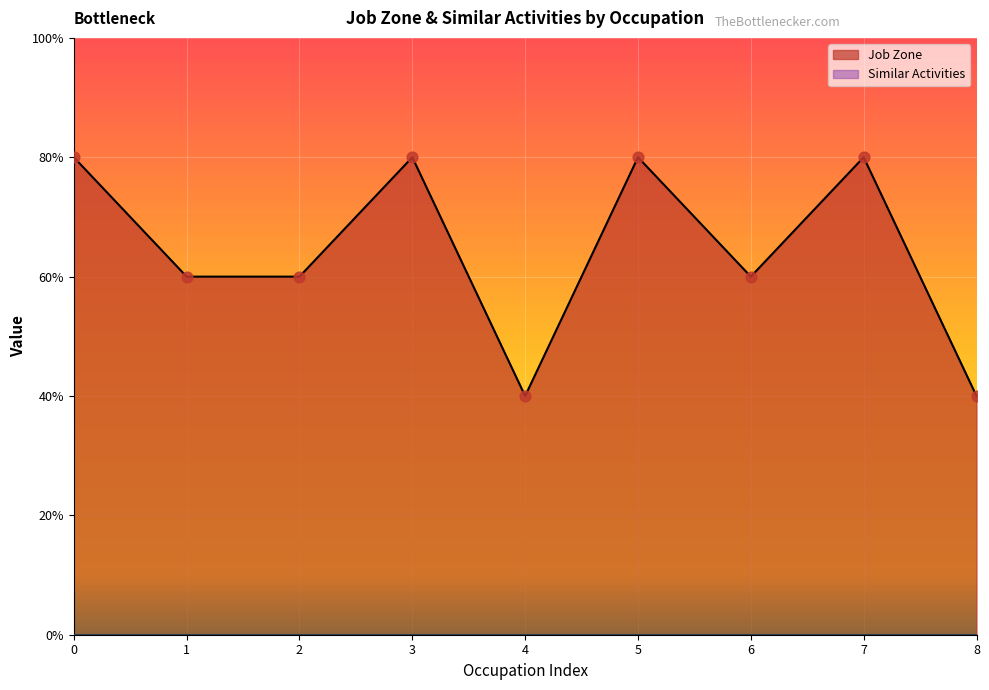

What is the change in value from 3 to 4?

-2